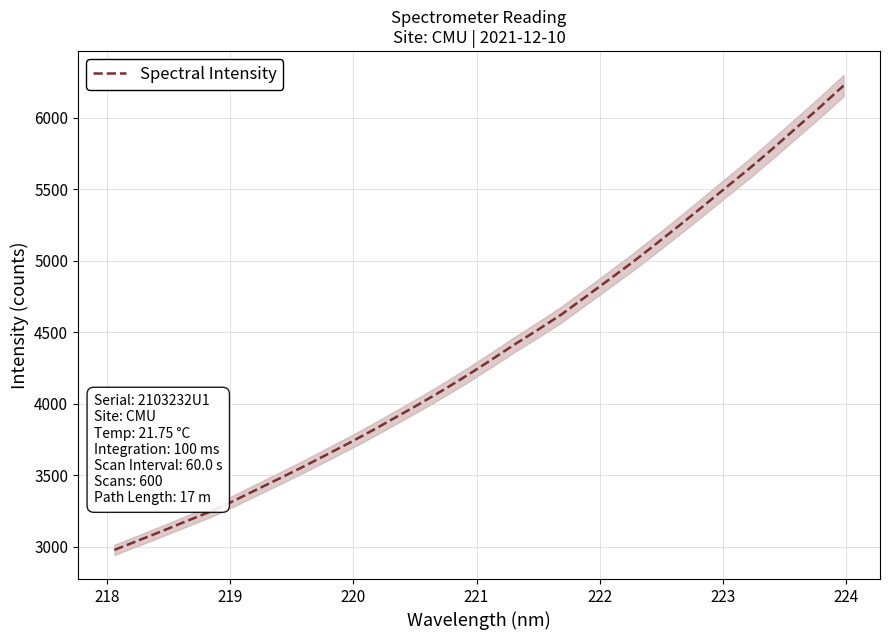

Reading left to right, what are all the values shown in this chart?

2978.3	3043.1	3108.3	3175.6	3241.3	3316.0	3396.7	3477.0	3558.4	3643.2	3728.3	3817.3	3909.9	4002.6	4099.2	4200.2	4305.9	4414.5	4517.7	4624.9	4745.1	4865.8	4987.2	5115.0	5245.1	5378.1	5512.3	5646.0	5786.4	5930.7	6074.5	6224.4